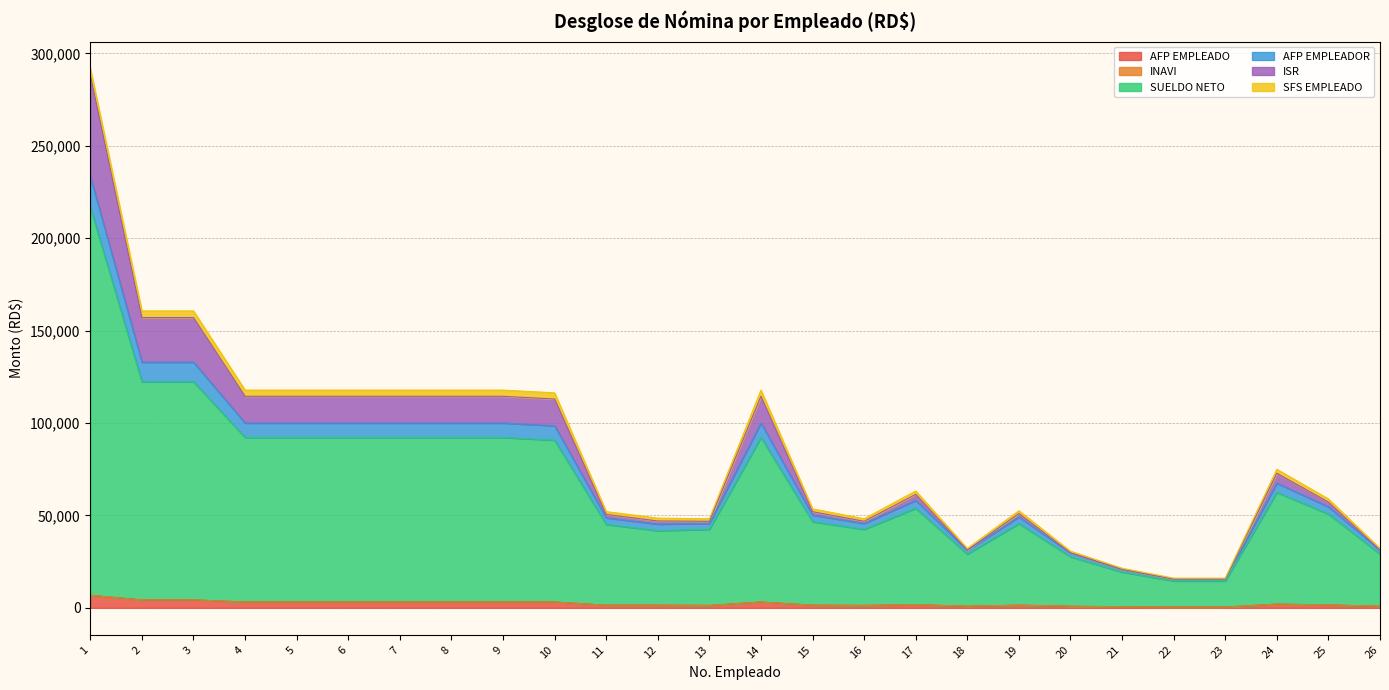

What is the sum of all AFP EMPLEADO values?

58304.6